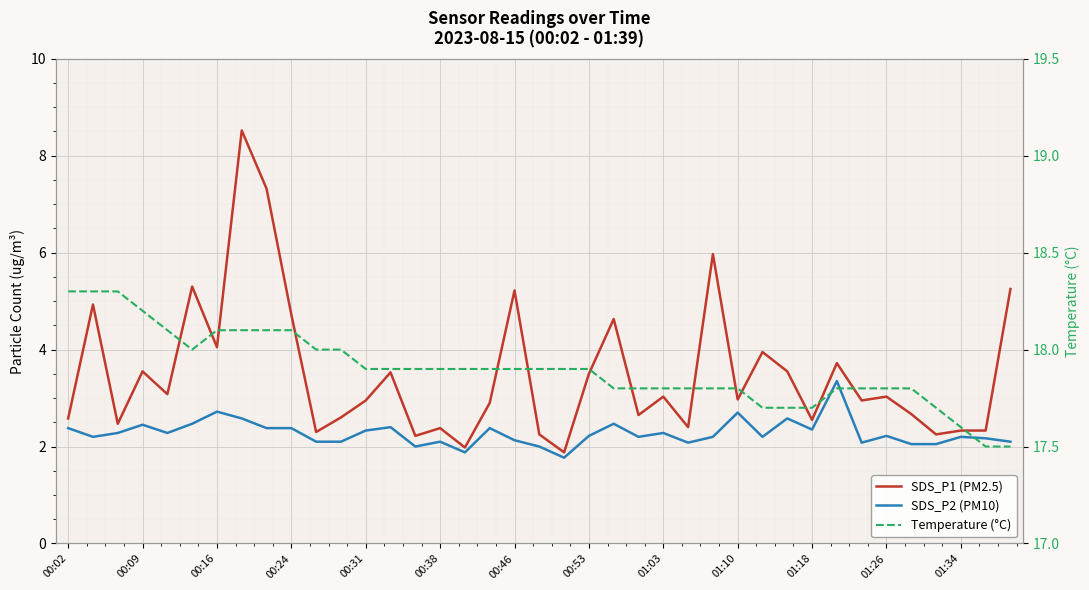

What is the sum of the Temperature (°C) values at 01:26 and 01:10?

35.6